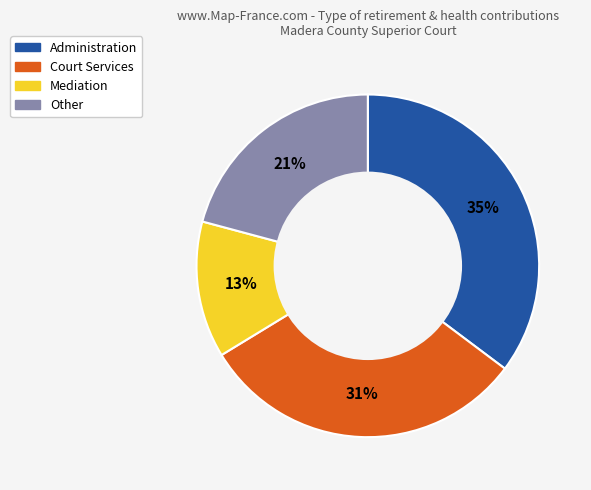

Do Administration and Other together represent more than half of the pie?

Yes